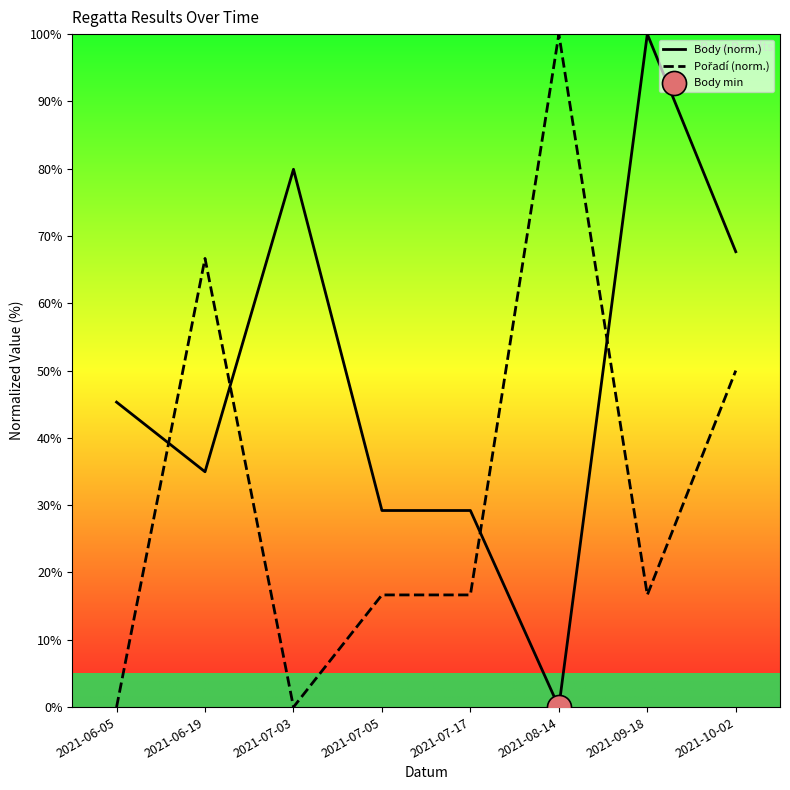

Which series has the largest total across all categories?

Body (norm.)